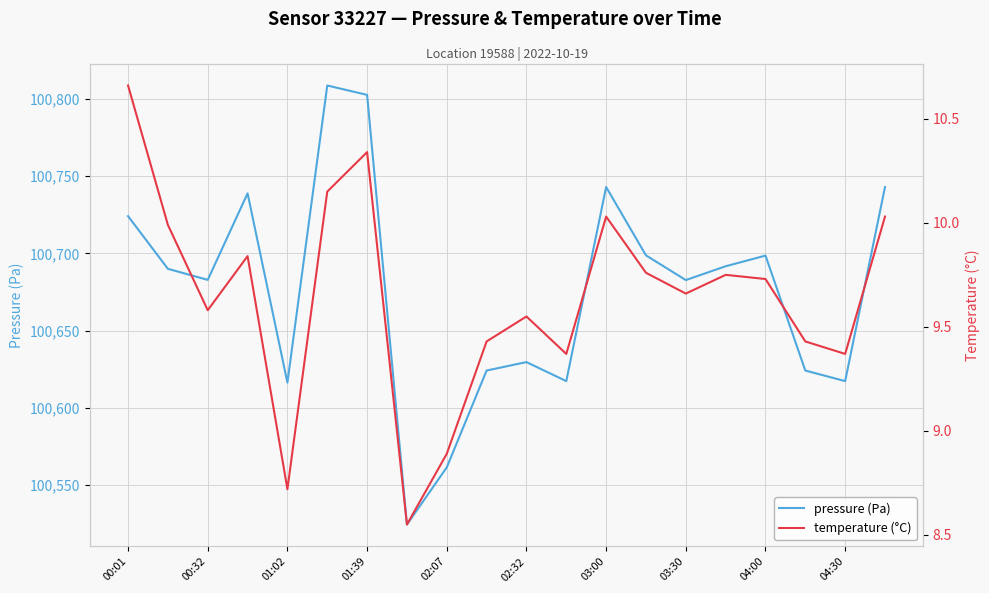

The value of pressure (Pa) at 01:02 is 27552.1. True or false?

False